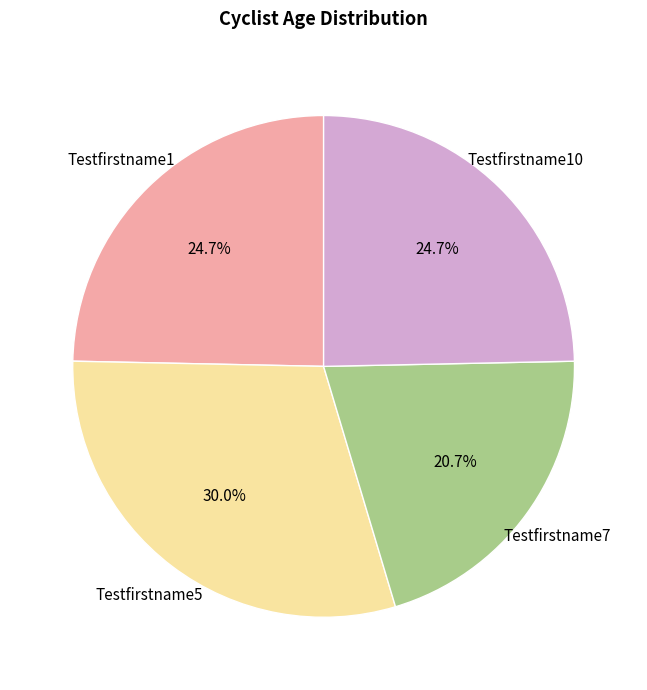

Which slice is the largest?

Testfirstname5